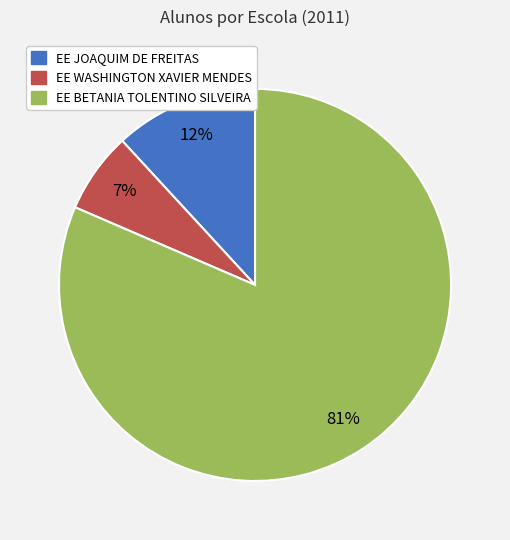

Which slice represents more than half of the pie?

EE BETANIA TOLENTINO SILVEIRA